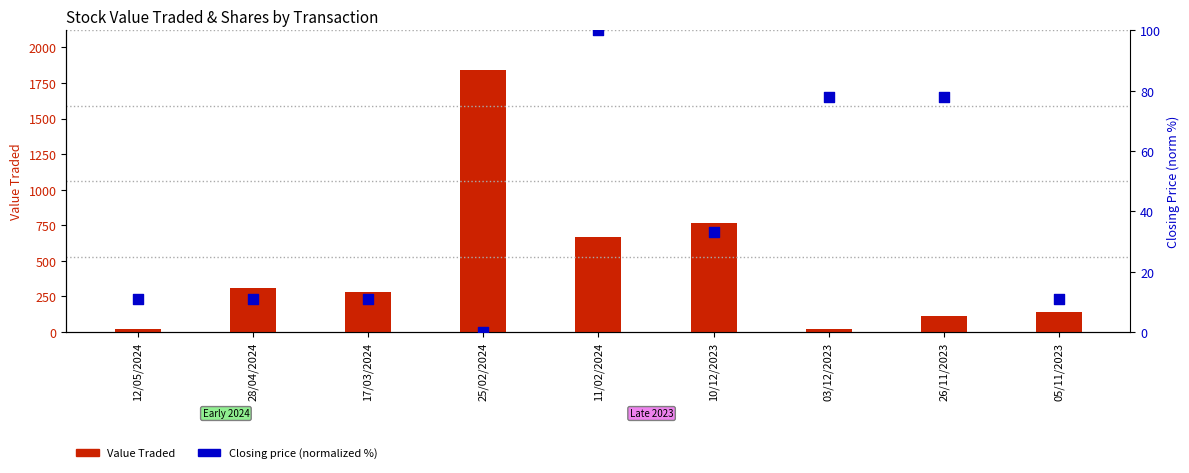

Which series contains the lowest Y value?

Closing (norm %)